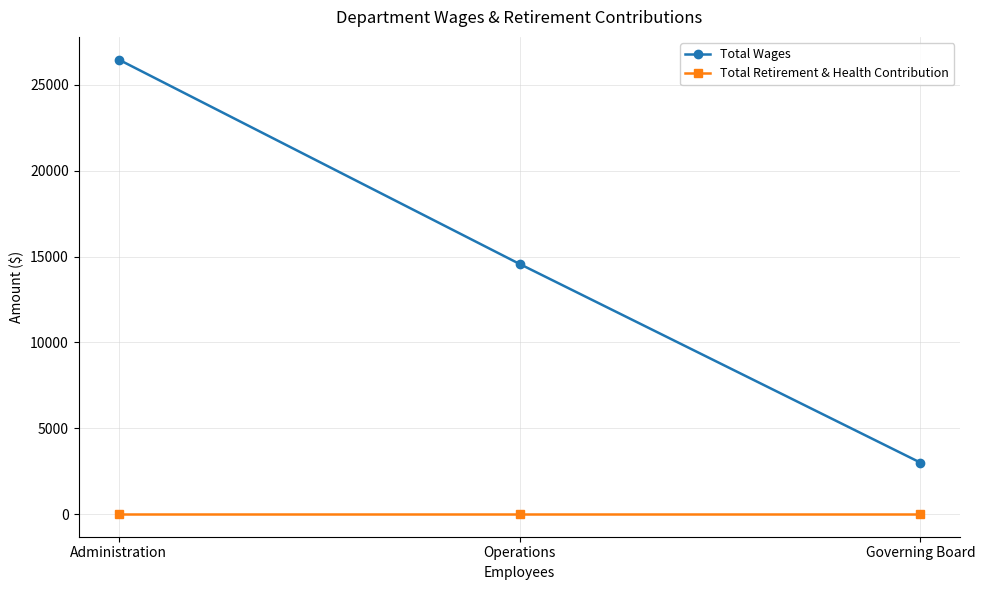

How many series are shown in this chart?

2